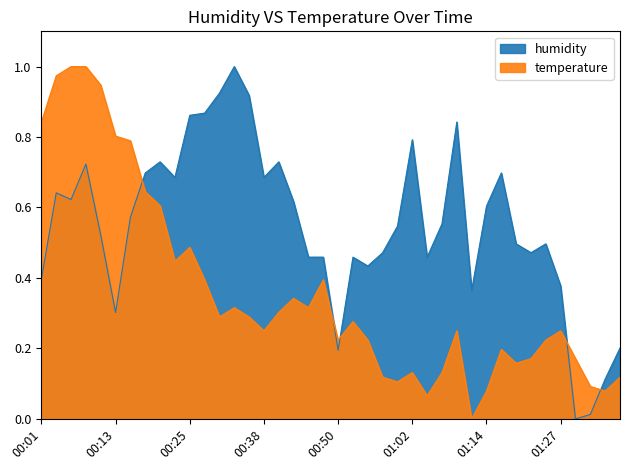

How many data points does each series have?

40